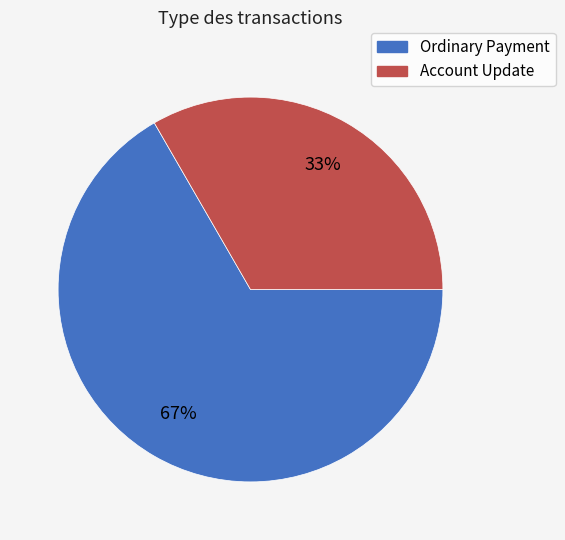

Is there a majority slice in this chart?

Yes